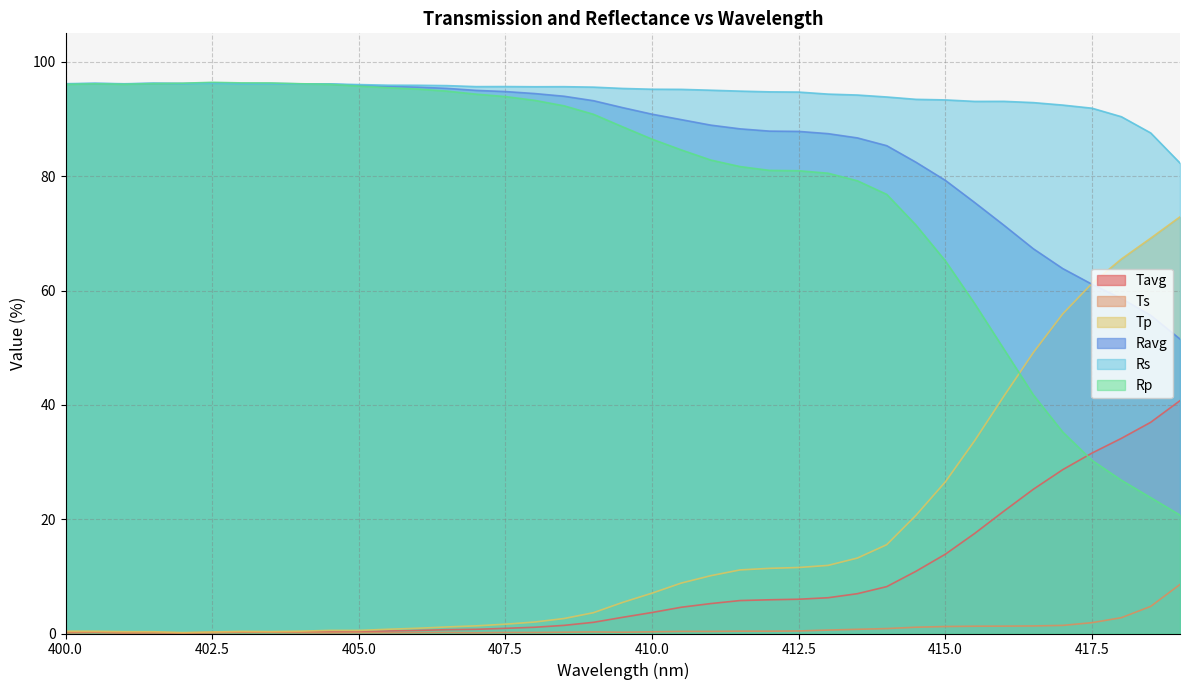

At how many categories does at least one series exceed 67?

39